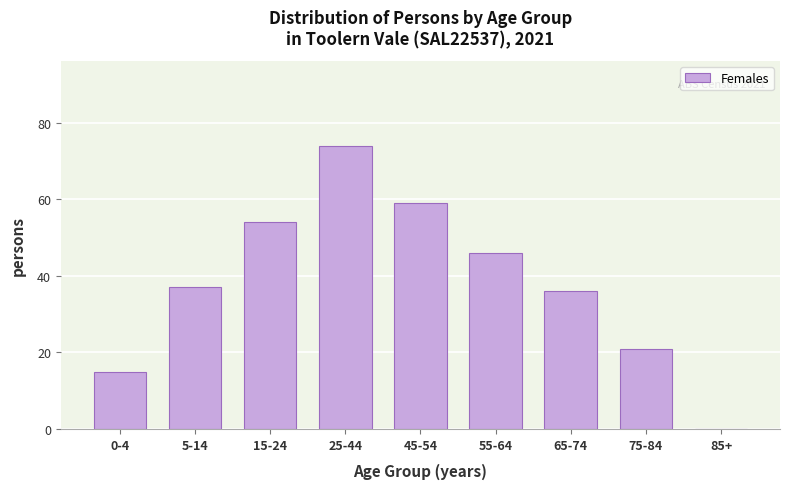

Reading left to right, transcribe all the data shown in this chart.

0-4=15	5-14=37	15-24=54	25-44=74	45-54=59	55-64=46	65-74=36	75-84=21	85+=0